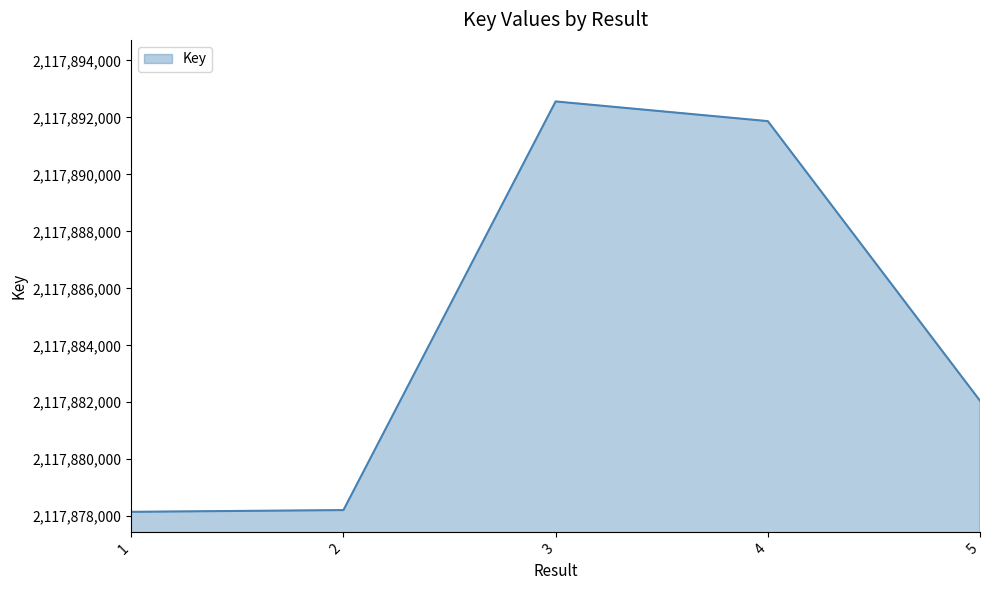

True or false: there are more than 1 points higher than both neighbors.

False